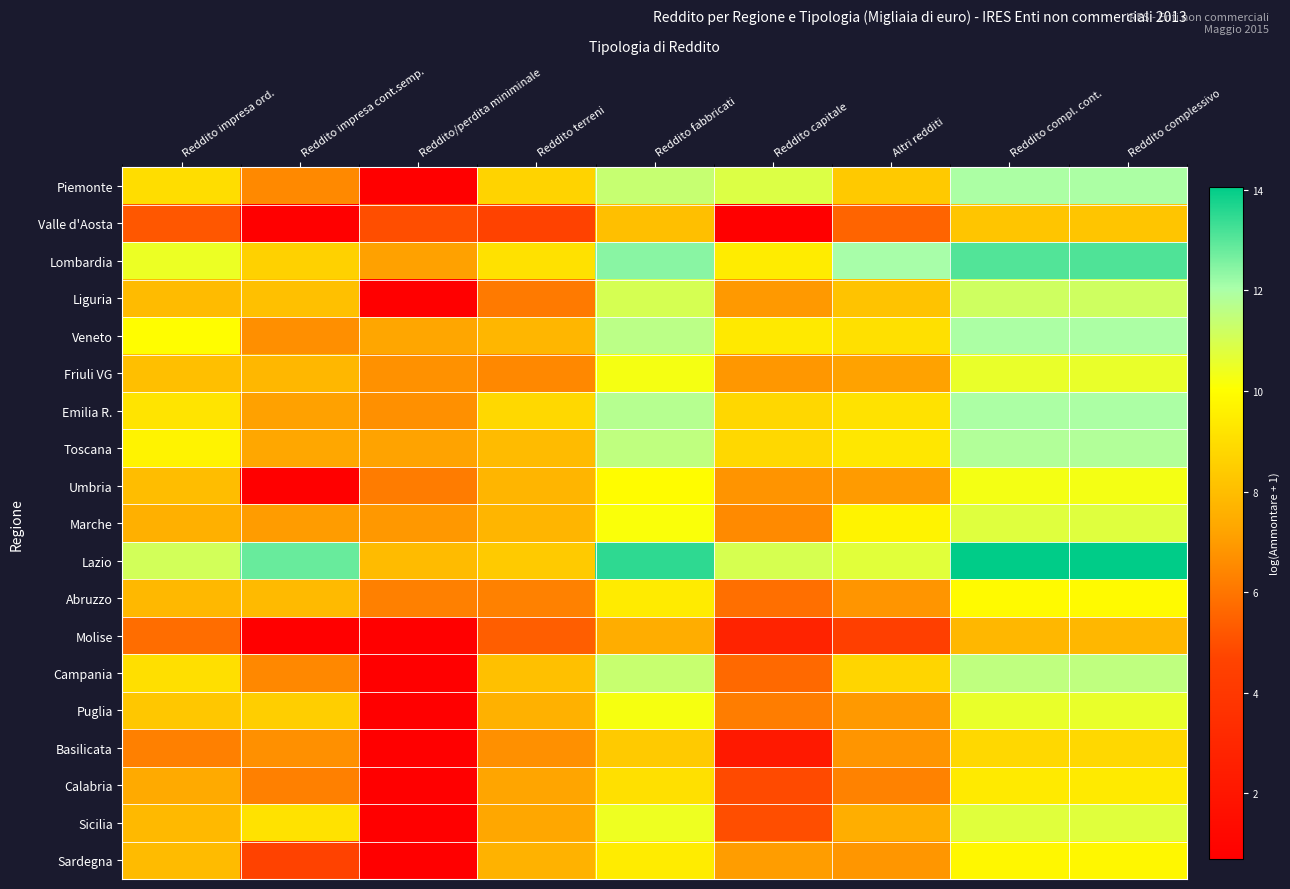

How many distinct data groups are displayed?

19